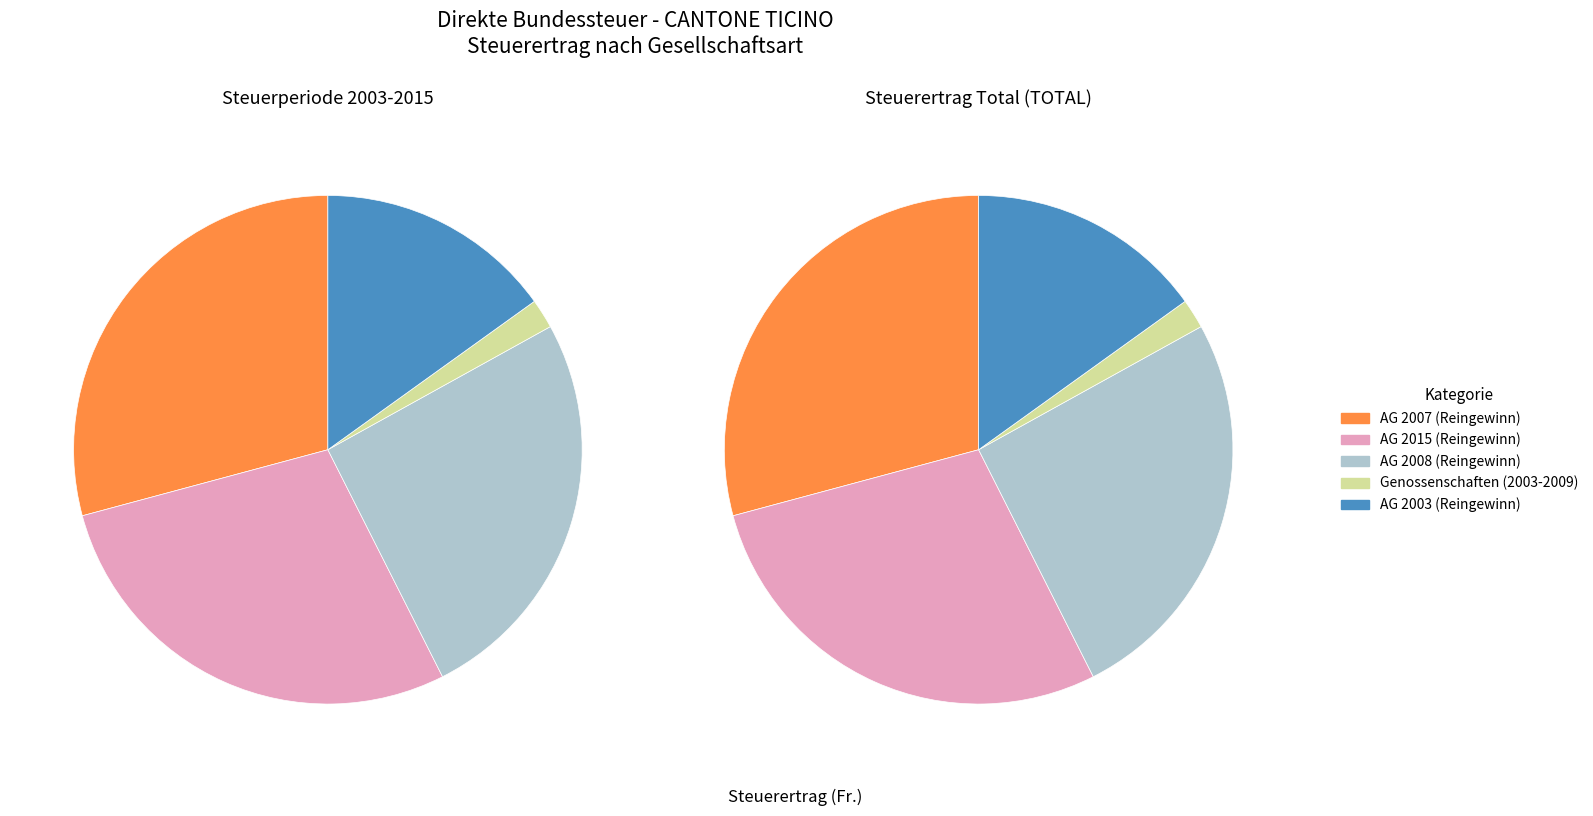

Is there a majority slice in this chart?

No